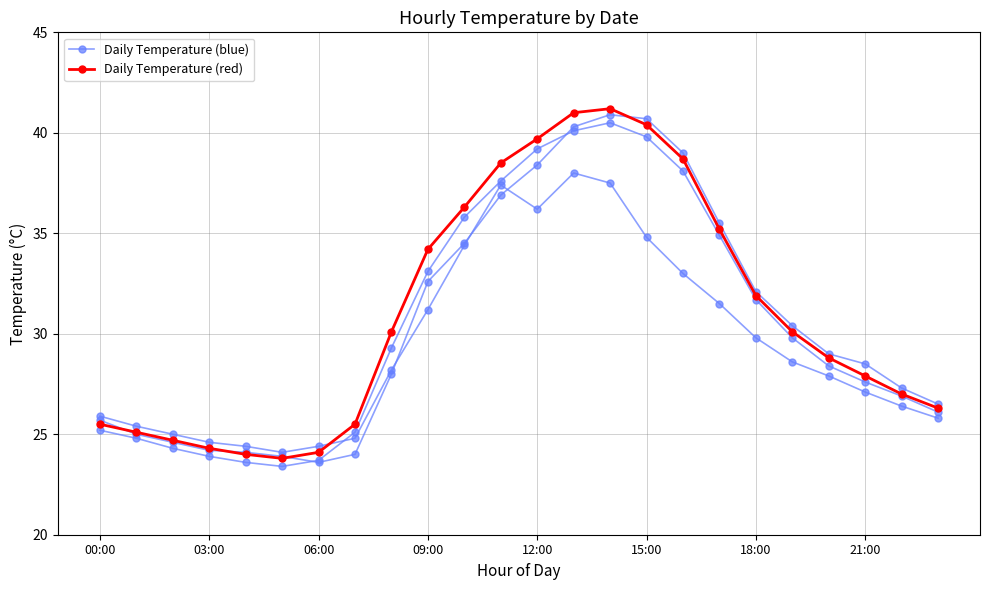

What is the difference between the second highest and second lowest values in the Daily Temperature (blue) series?

16.5